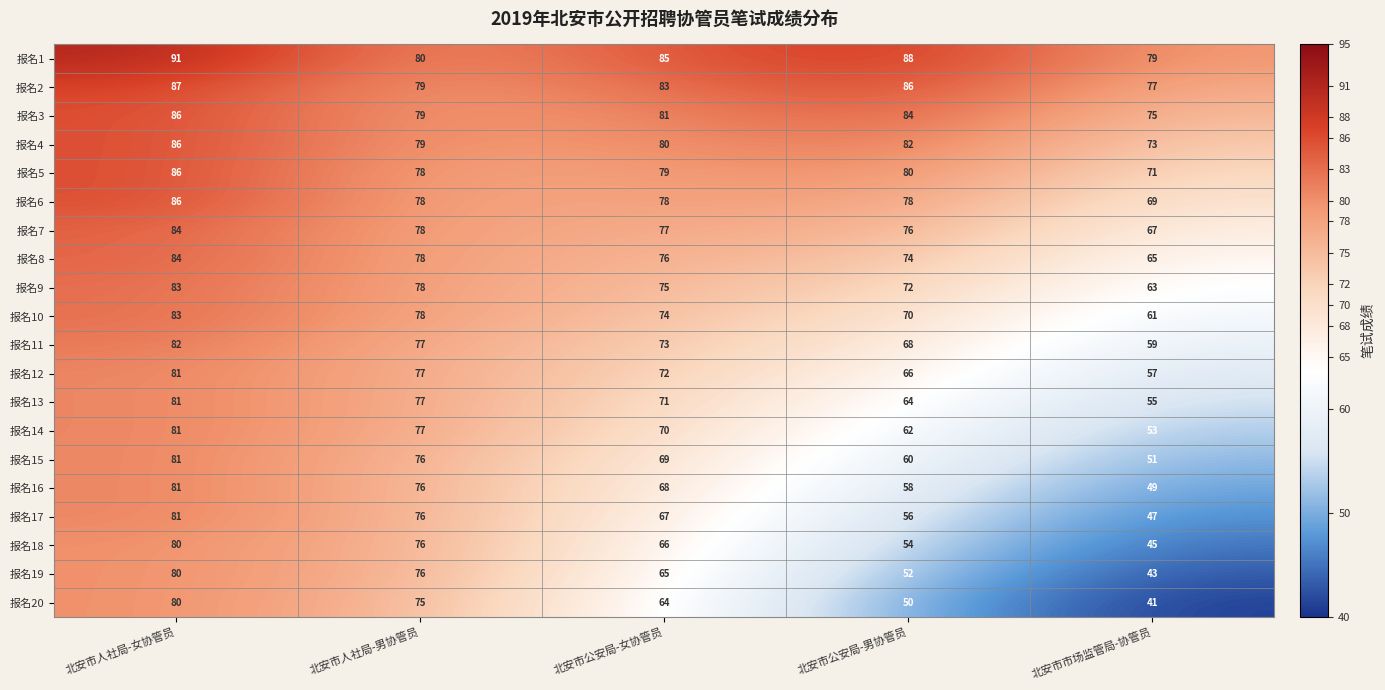

The value of 报名1 at 北安市公安局-女协管员 is 152. True or false?

False